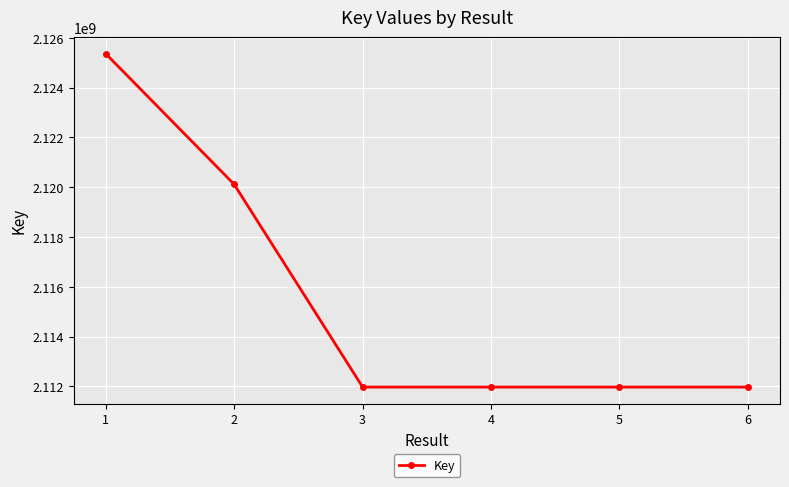

What is the difference between the values at 2 and 4?

8137798